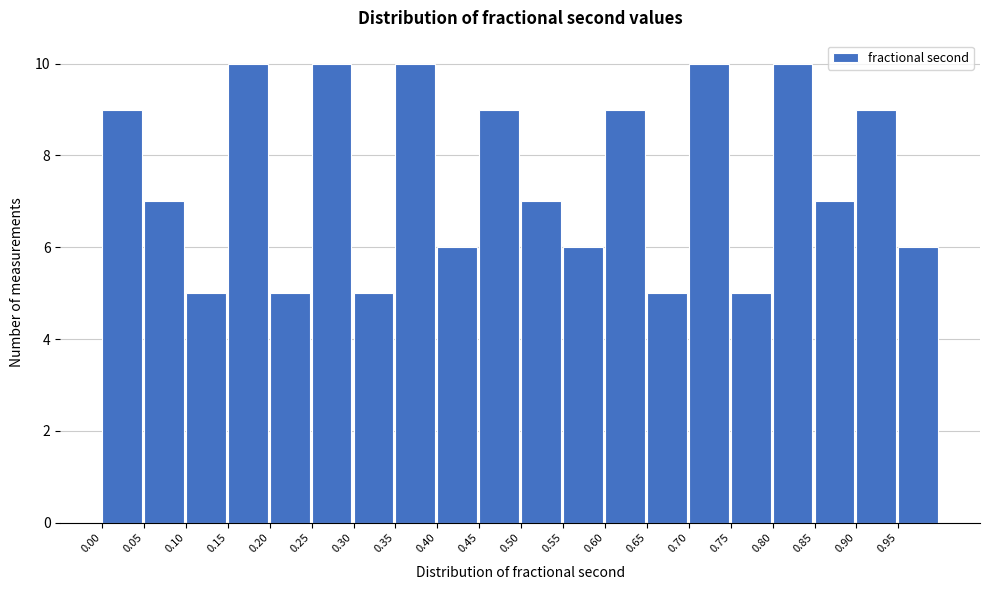

Reading left to right, transcribe this chart: for each bar, give the range it covers on the x-axis and its height. The values are not printed on the chart, so give them approximately, as read against the axis.

0.00 to 0.05: 9
0.05 to 0.10: 7
0.10 to 0.15: 5
0.15 to 0.20: 10
0.20 to 0.25: 5
0.25 to 0.30: 10
0.30 to 0.35: 5
0.35 to 0.40: 10
0.40 to 0.45: 6
0.45 to 0.50: 9
0.50 to 0.55: 7
0.55 to 0.60: 6
0.60 to 0.65: 9
0.65 to 0.70: 5
0.70 to 0.75: 10
0.75 to 0.80: 5
0.80 to 0.85: 10
0.85 to 0.90: 7
0.90 to 0.95: 9
0.95 to 1.00: 6